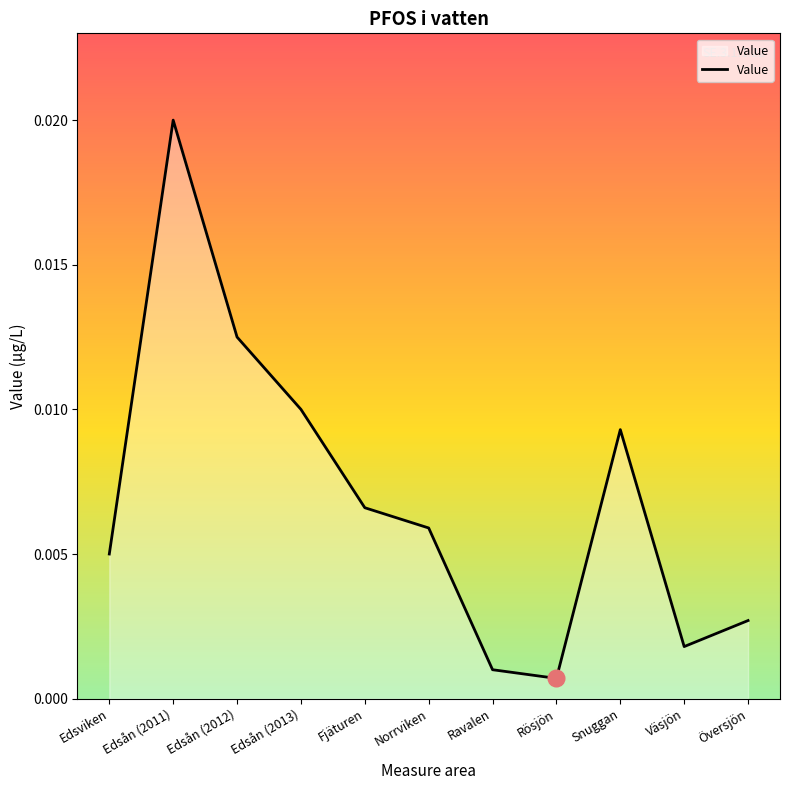

At which category does the chart reach its peak across all series?

Edsån (2011)